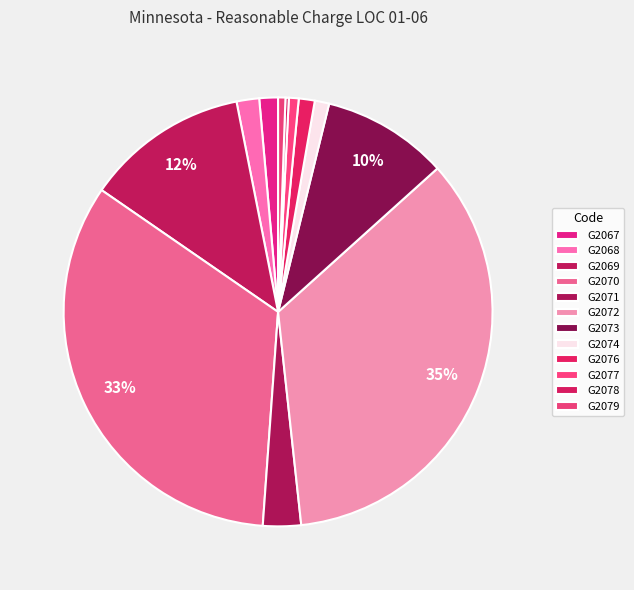

To the nearest percent, what percentage of the pie is G2077?

1%